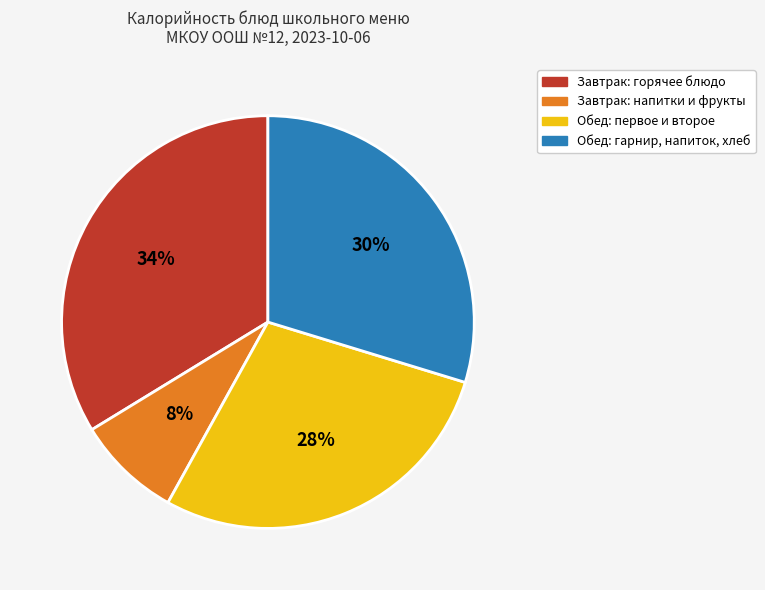

To the nearest percent, what is the average slice percentage?

25%